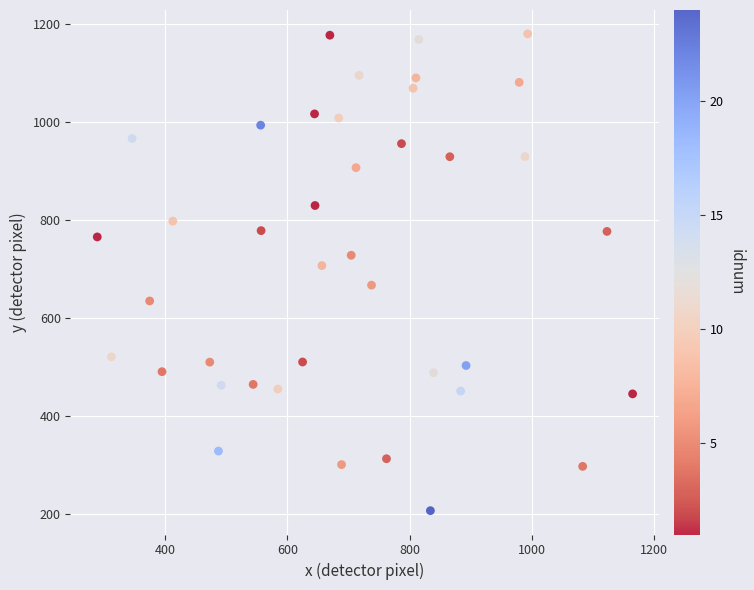

What Y value in the scatter plot is closest to 692?

706.4